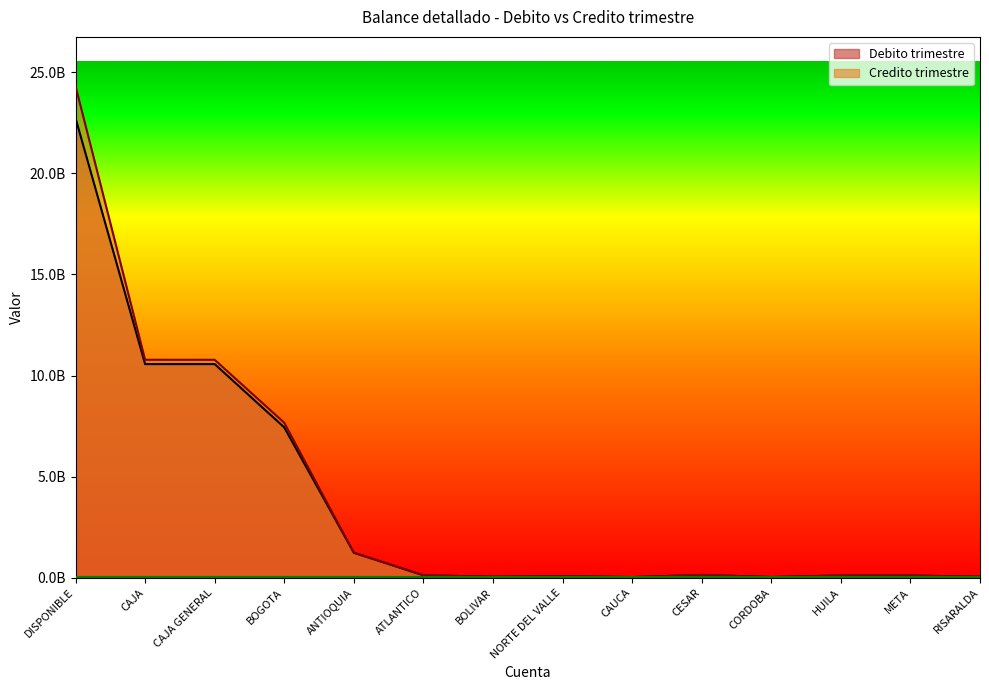

Does the chart display data point markers on the line(s)?

No